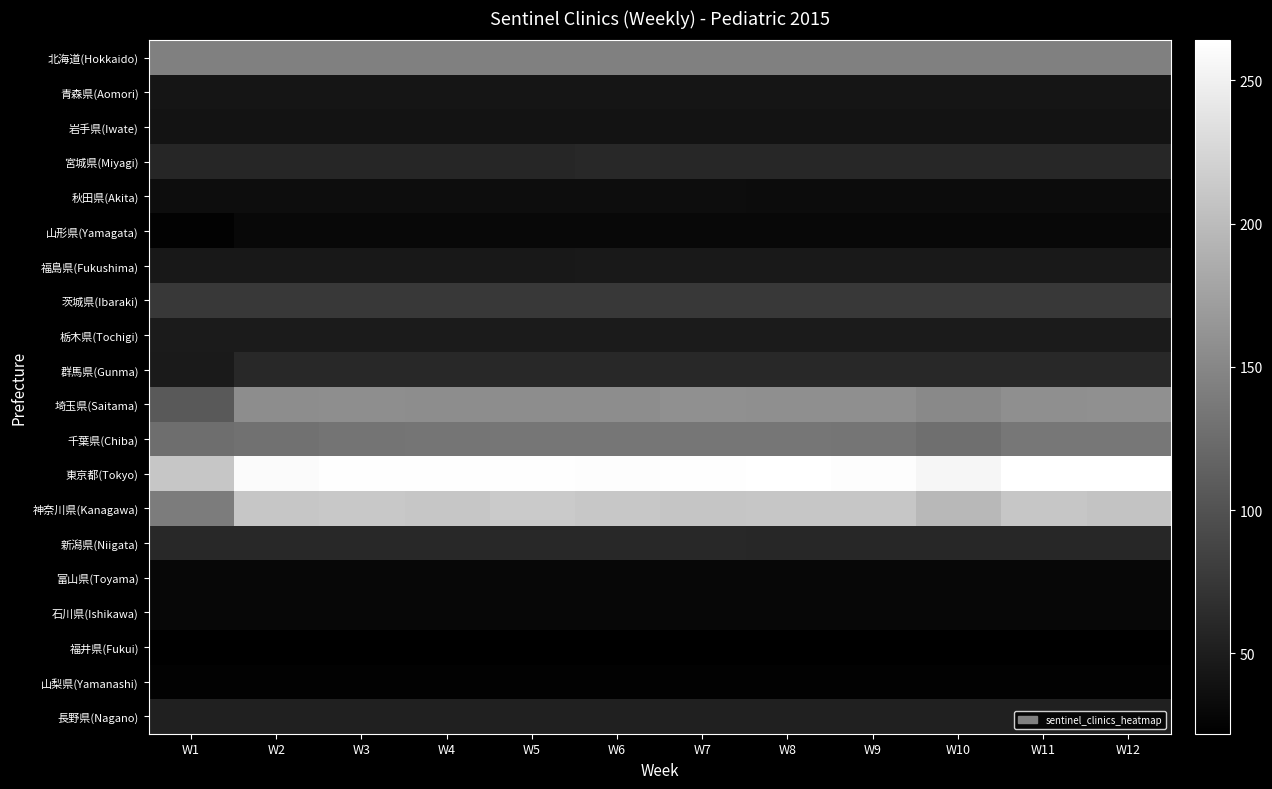

Which series has the widest spread of values?

神奈川県(Kanagawa)